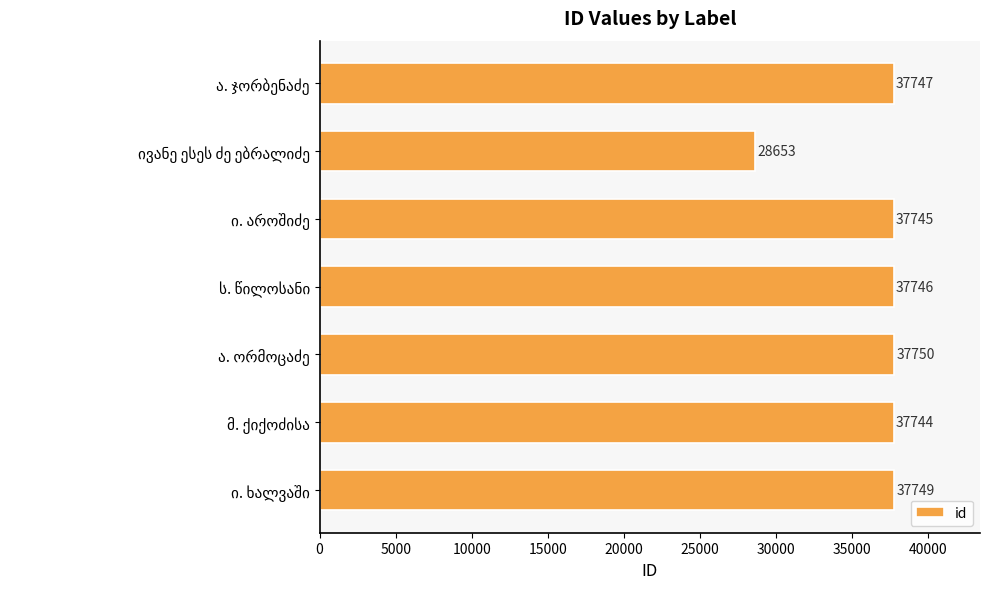

Are the bars horizontal?

Yes